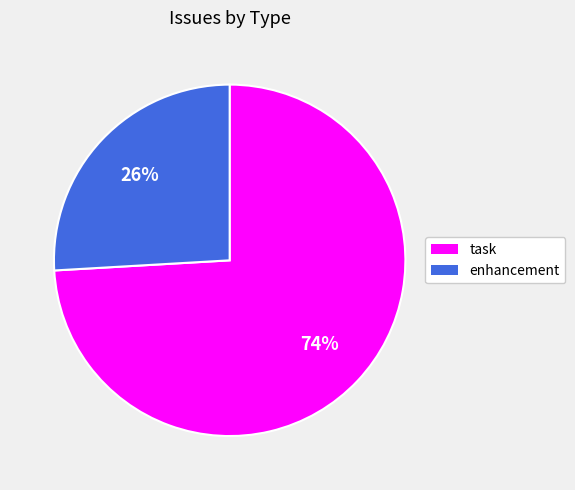

To the nearest percent, what is the average slice percentage?

50%